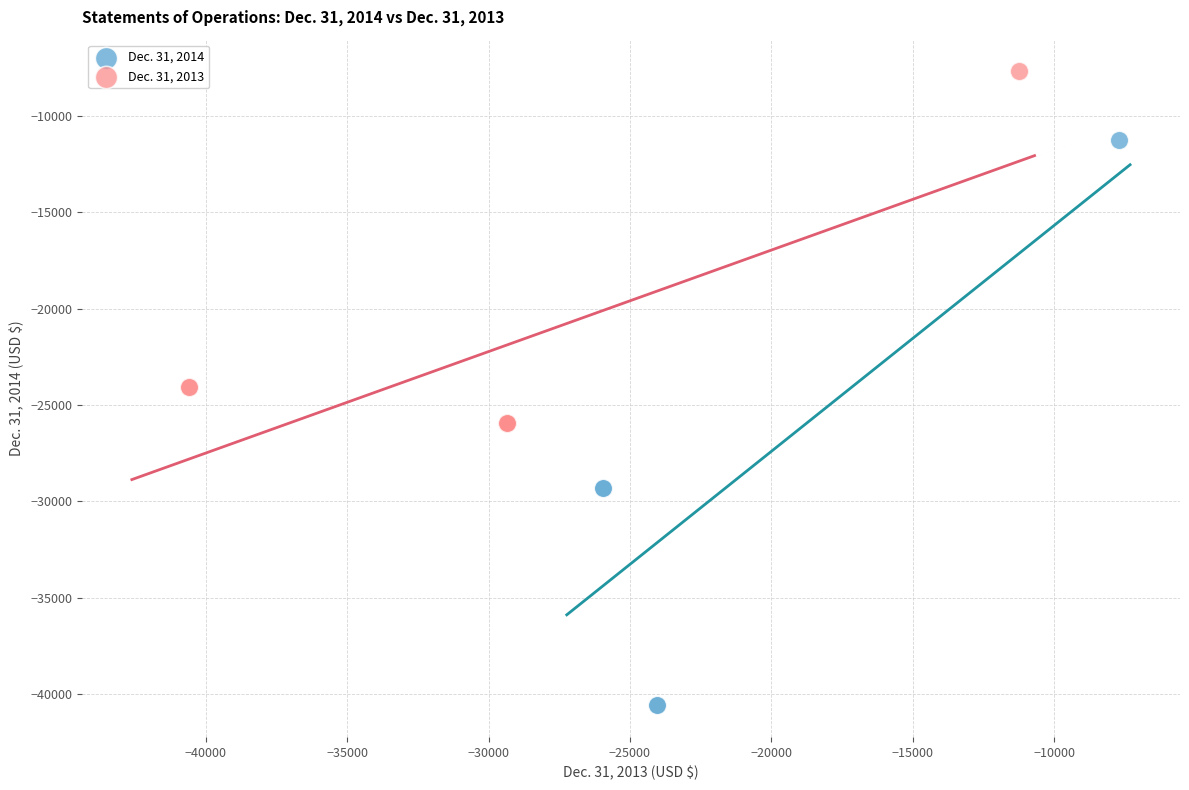

Which series has the largest Y range (max minus min)?

Dec. 31, 2014